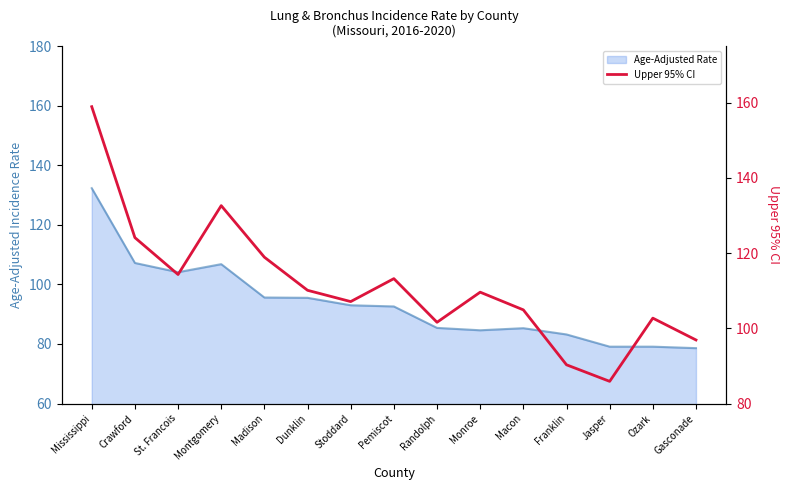

How many lines are shown in the chart?

1